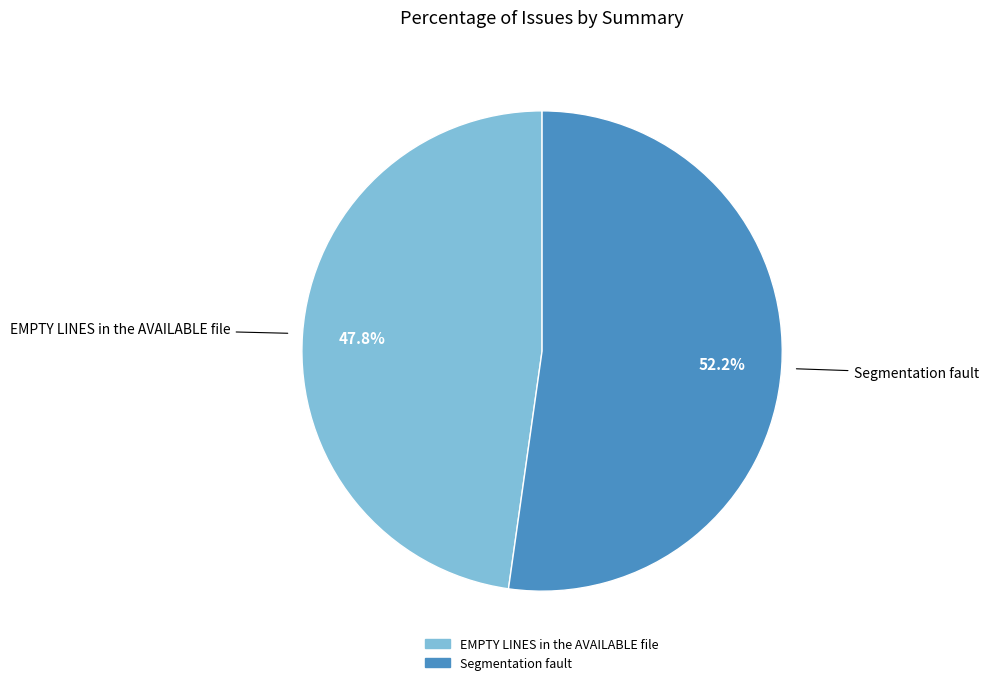

How many segments does this pie chart have?

2